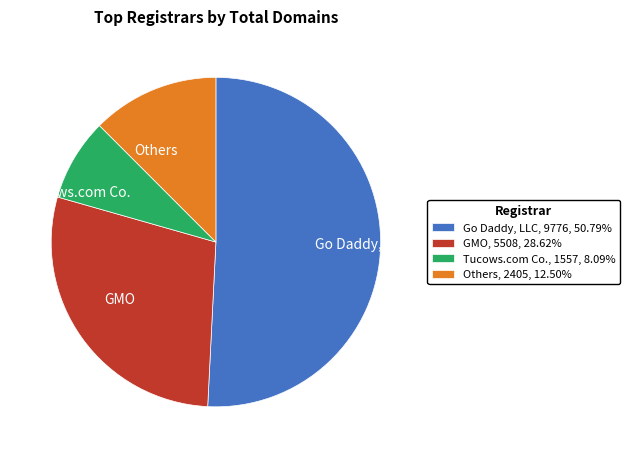

What is the majority slice?

Go Daddy, LLC